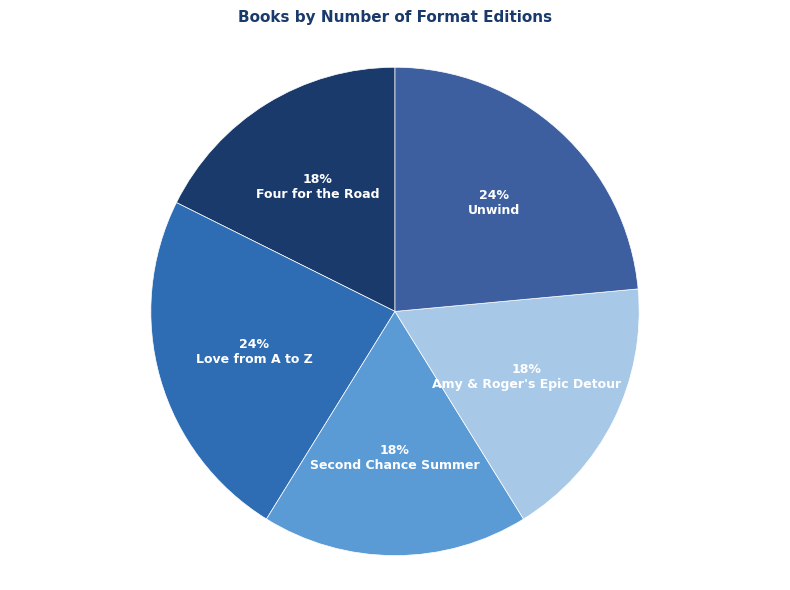

What is the largest slice in the pie chart?

Love from A to Z